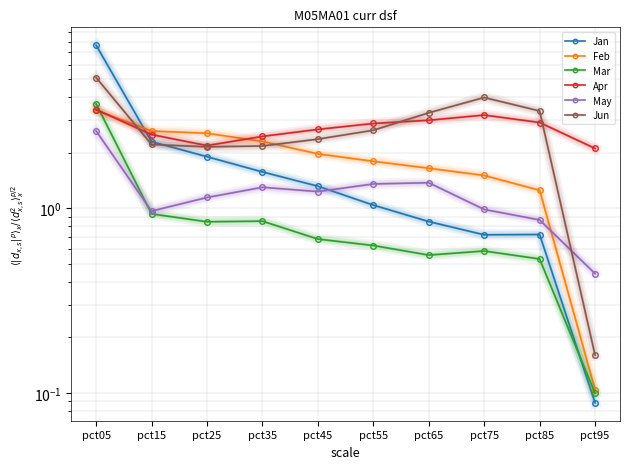

Which series has the largest total across all categories?

Jun